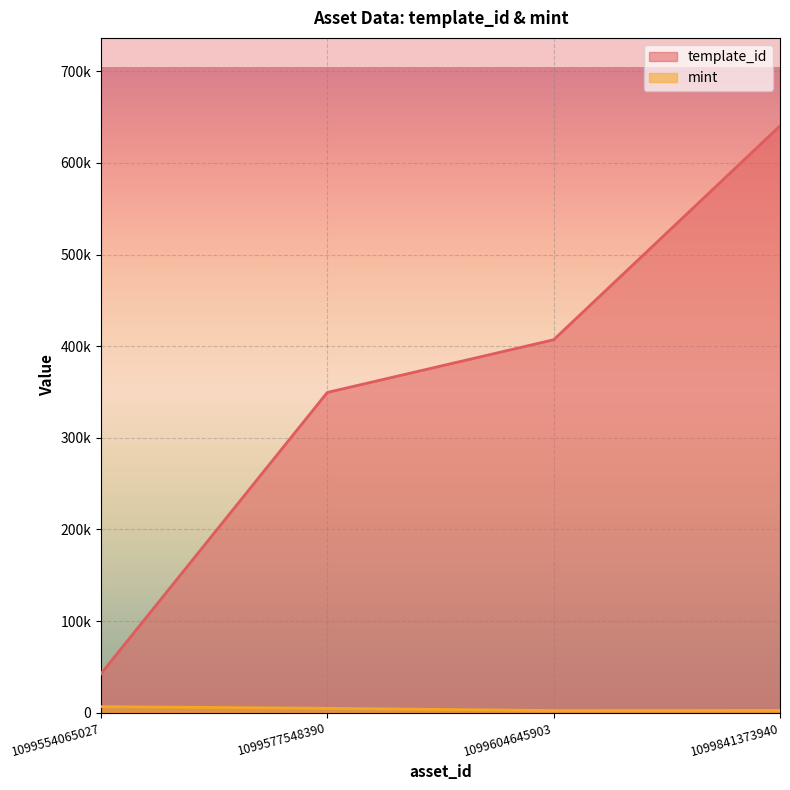

What is the value of the template_id point at the 1st from the left?

42421